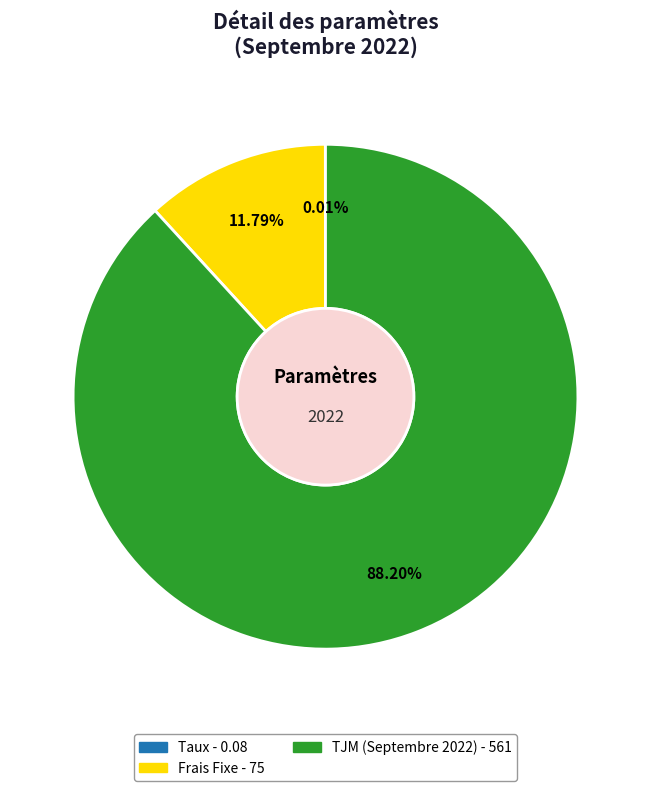

To the nearest percent, what is the difference between the largest and smallest slice percentages?

88%